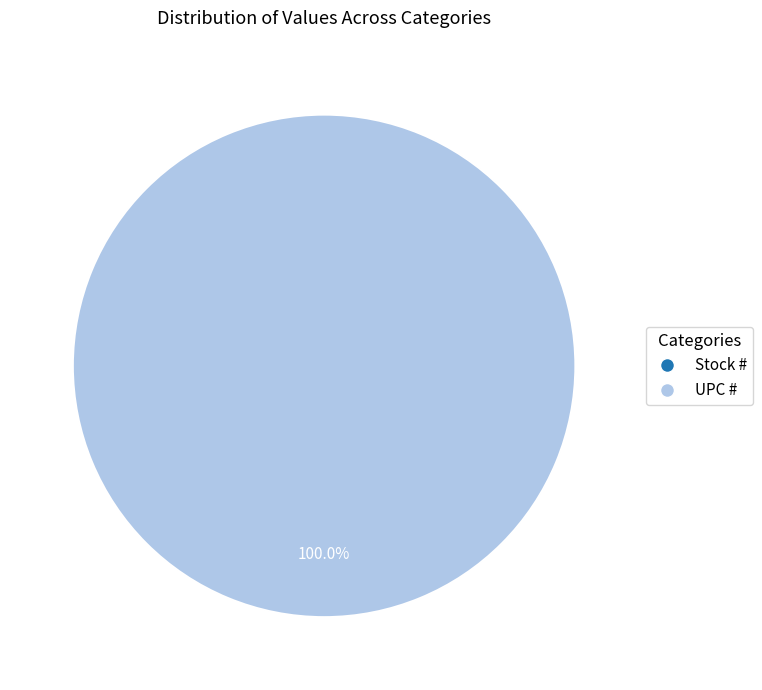

What is the total percentage of UPC # and Stock #?

100.0%